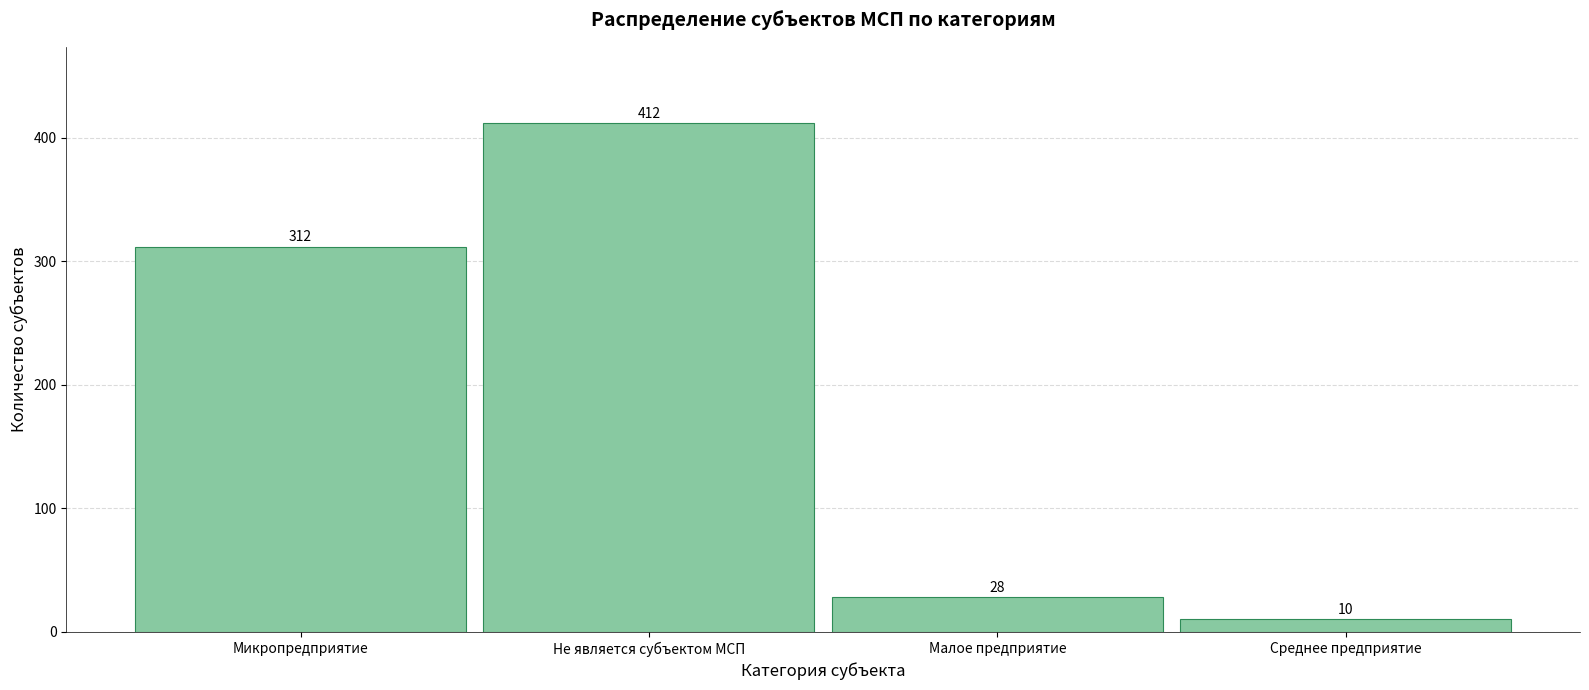

Reading left to right, what are all the values shown in this chart?

312	412	28	10